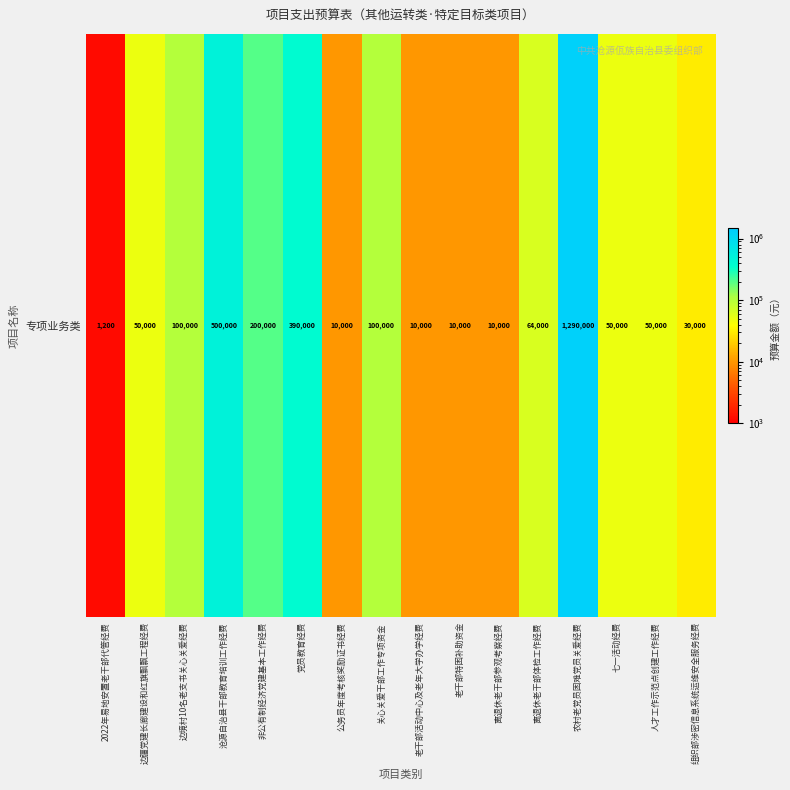

What is the change in value from 2022年易地安置老干部代管经费 to 公务员年度考核奖励证书经费?

+8800